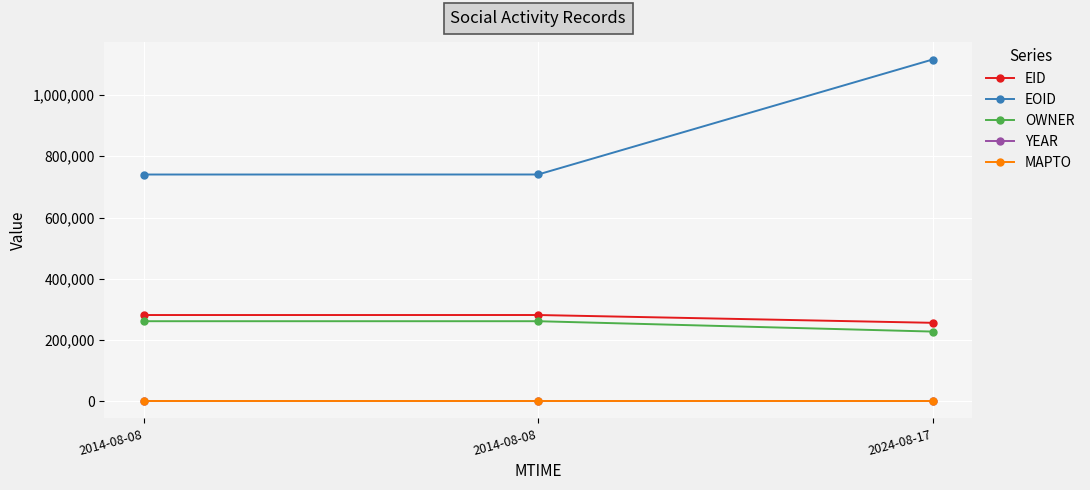

At how many categories does at least one series exceed 845313?

1